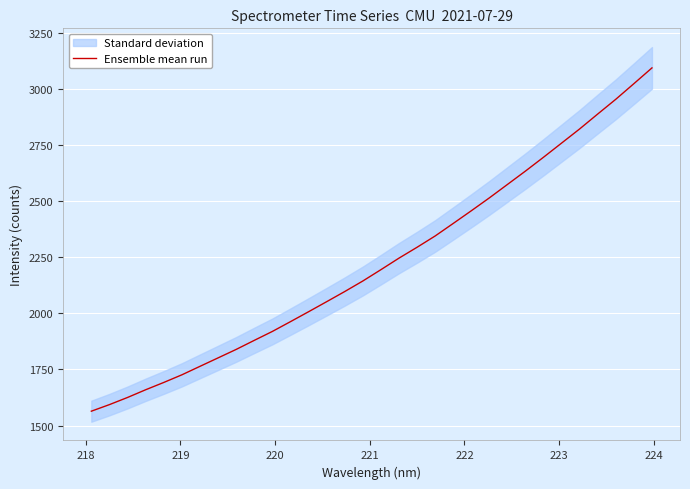

What is the lowest value of the Ensemble mean run series?

1564.0